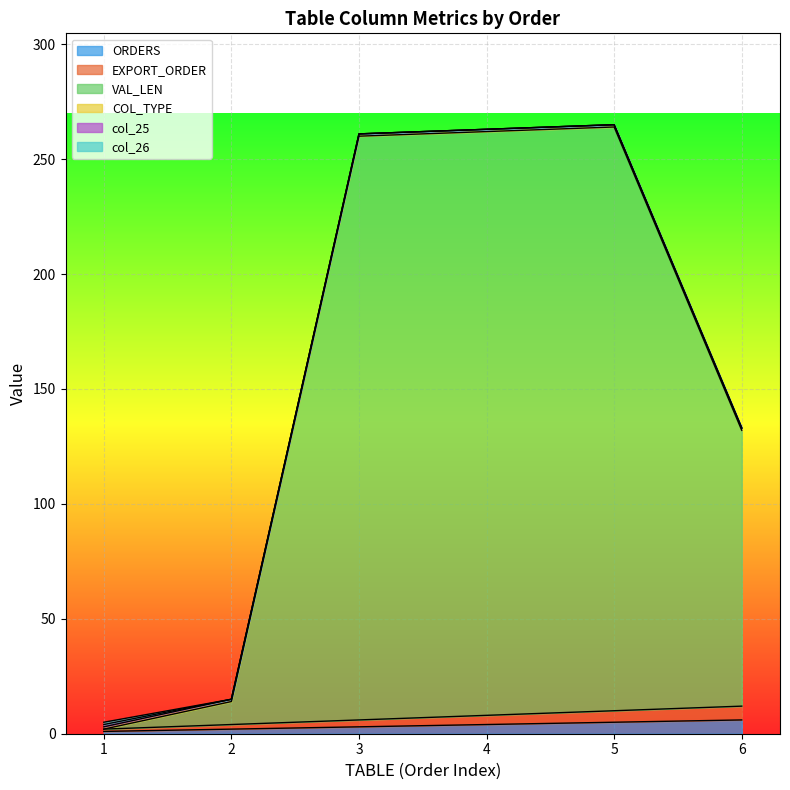

What is the value of the ORDERS point at the 6th from the left?

6